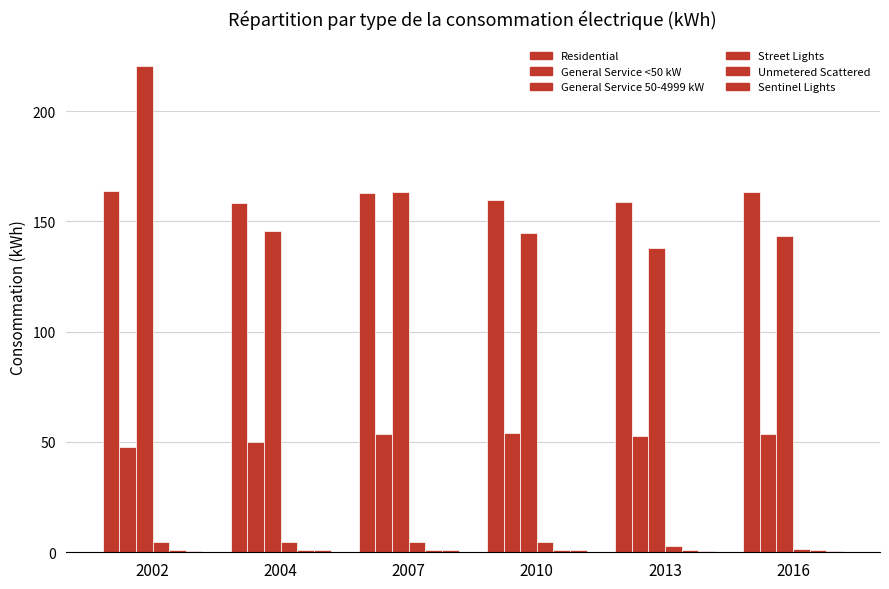

Which series has the widest spread of values?

General Service 50-4999 kW